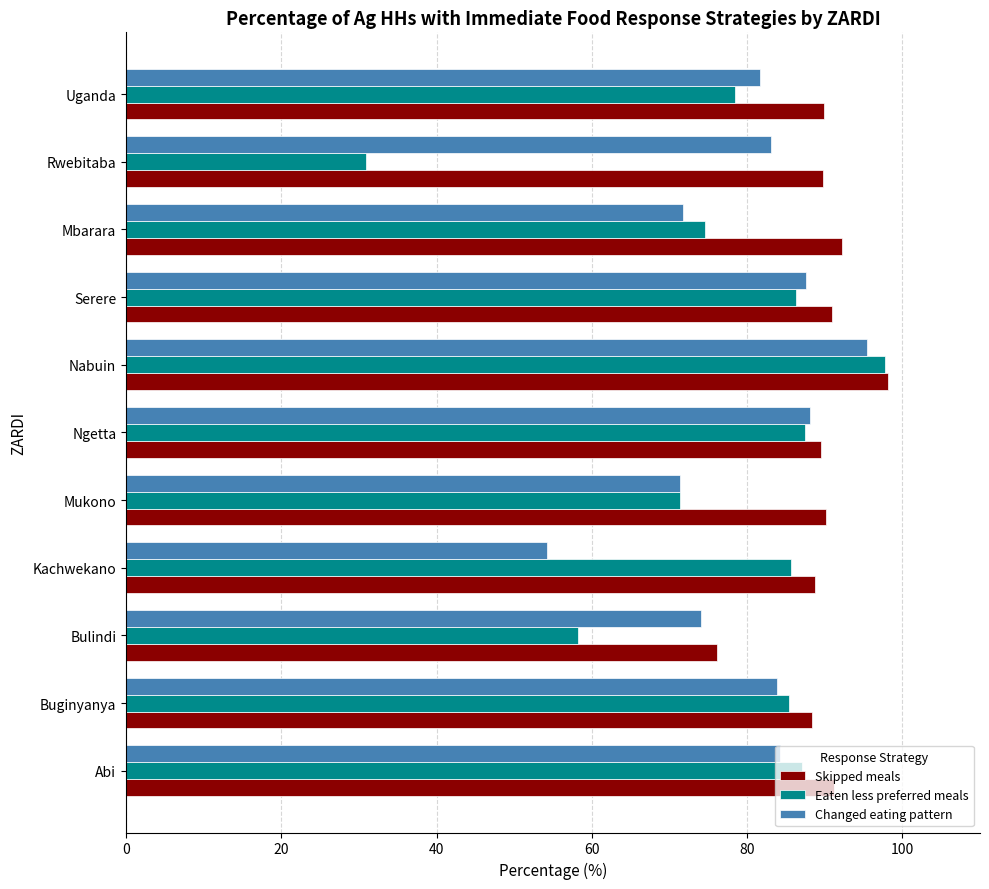

Count the number of categories in the chart.

11